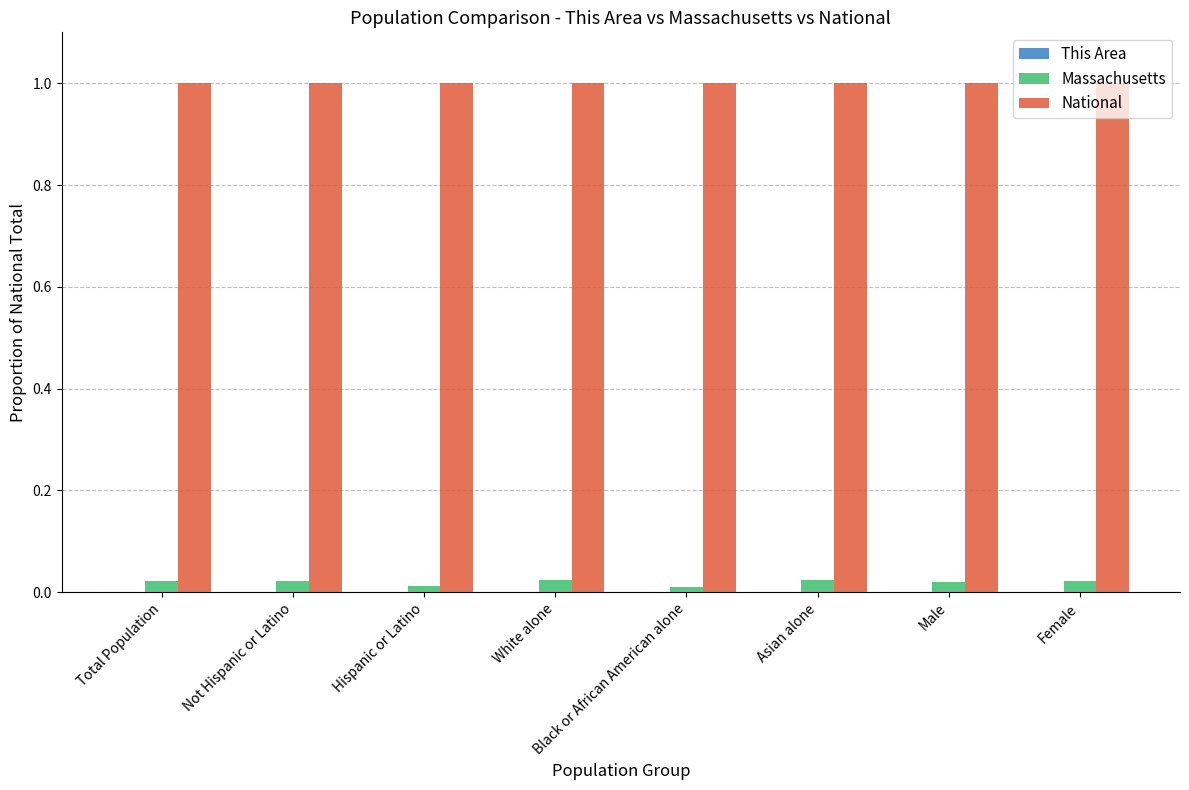

How many groups of bars are there?

8